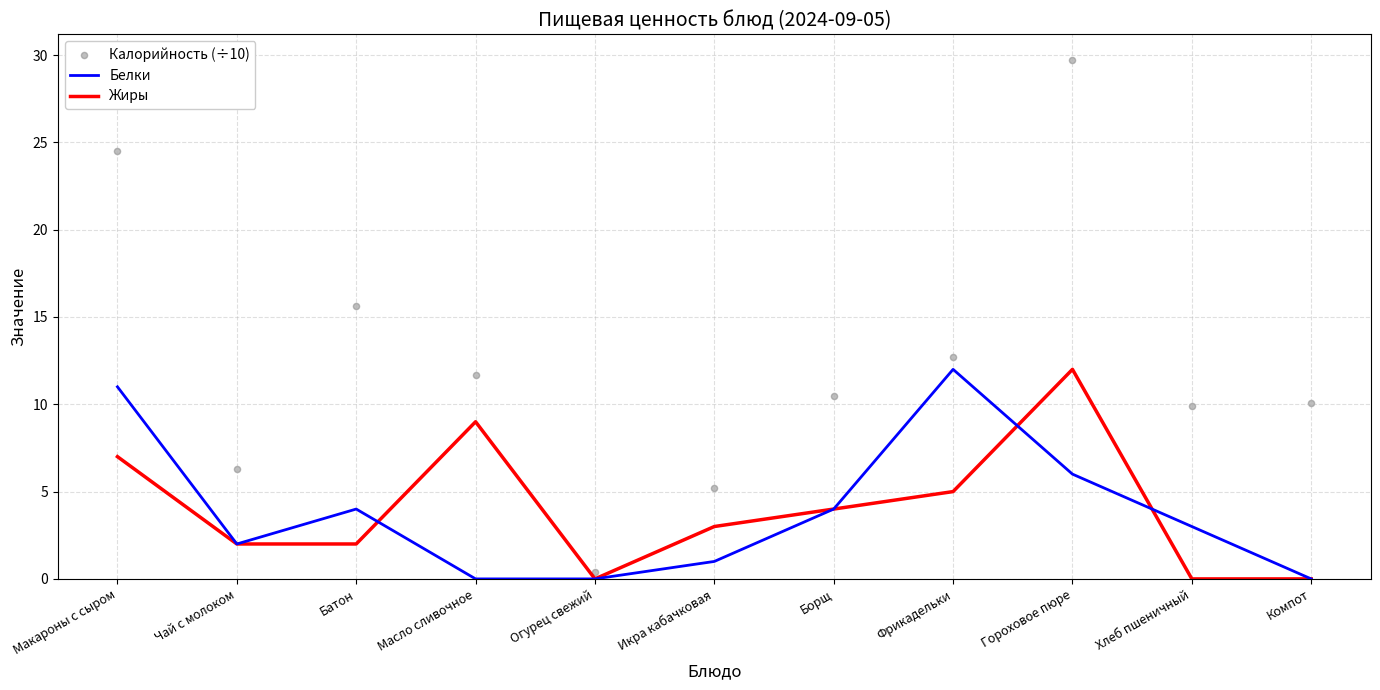

Which series has the widest spread of Y values?

Калорийность (÷10)